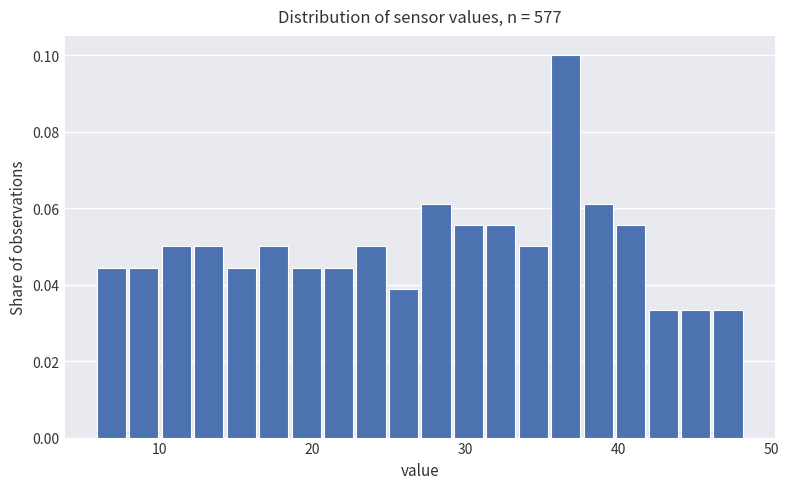

Read against the x-axis, roughly where is the centre of the tallest bar?

37